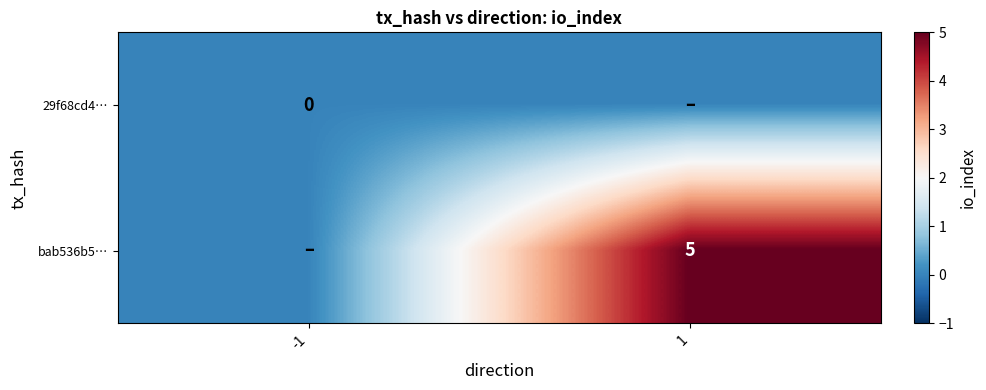

The bab536b5… series shows 2 at 1. True or false?

False